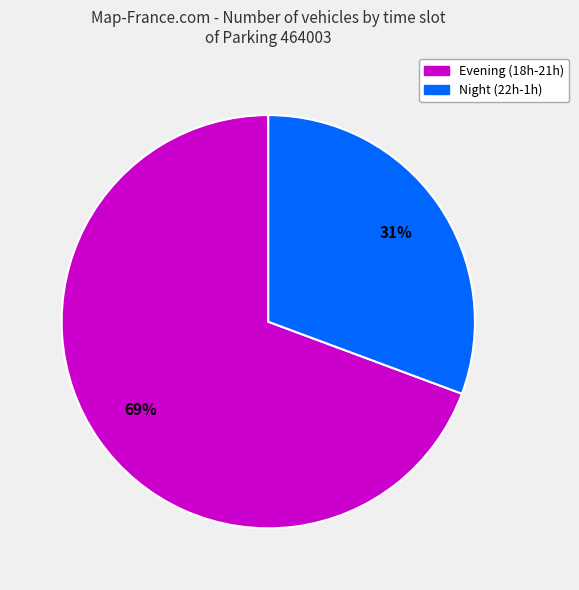

Is there any slice that represents more than half of the pie?

Yes